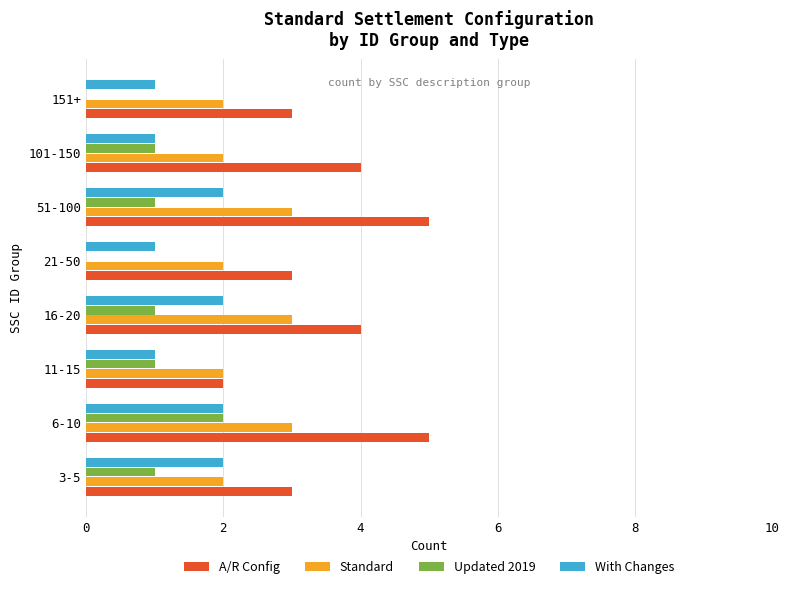

Which series has the largest total across all categories?

A/R Config